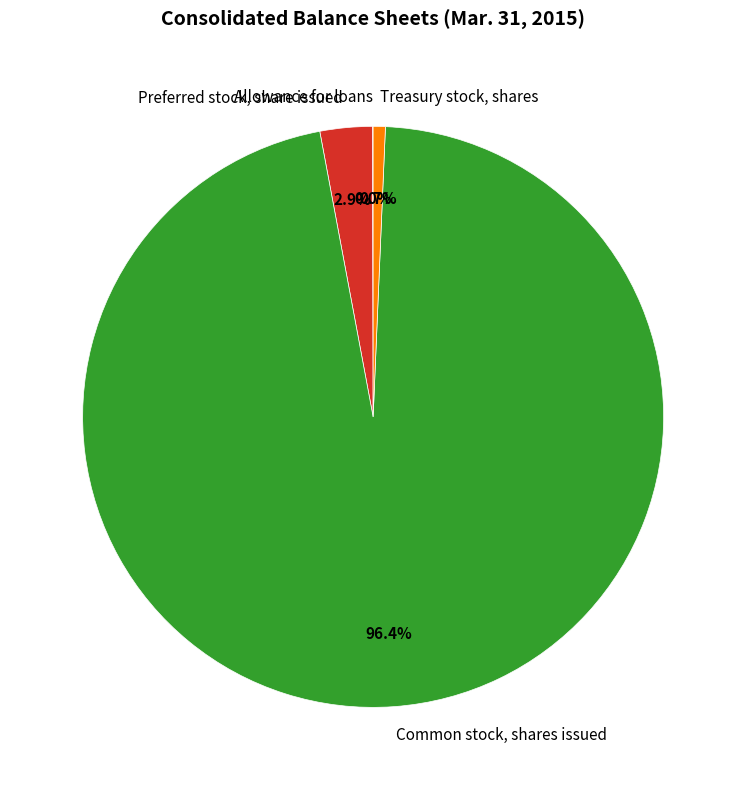

To the nearest percent, what is the average slice percentage?

25%